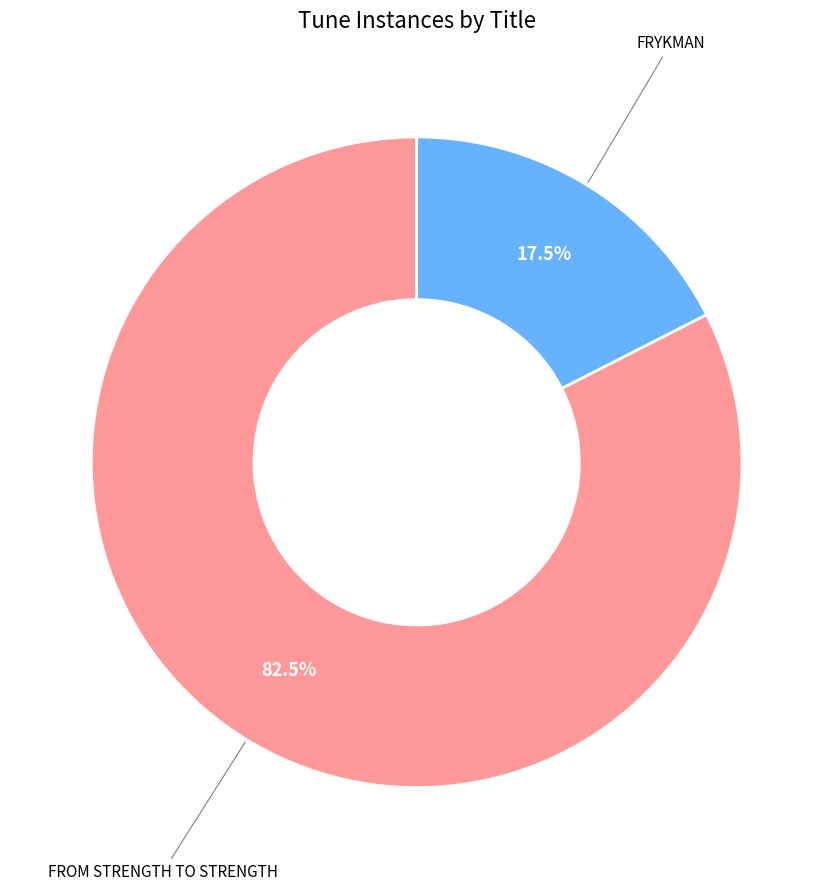

Is there any slice that represents more than half of the pie?

Yes